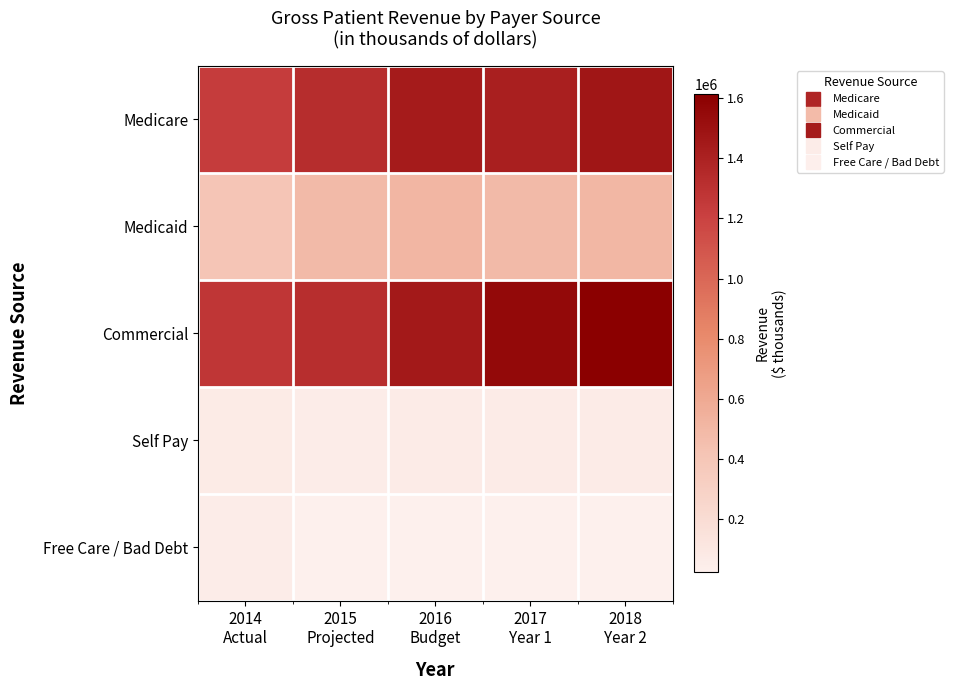

What is the minimum value shown in the chart?

23221